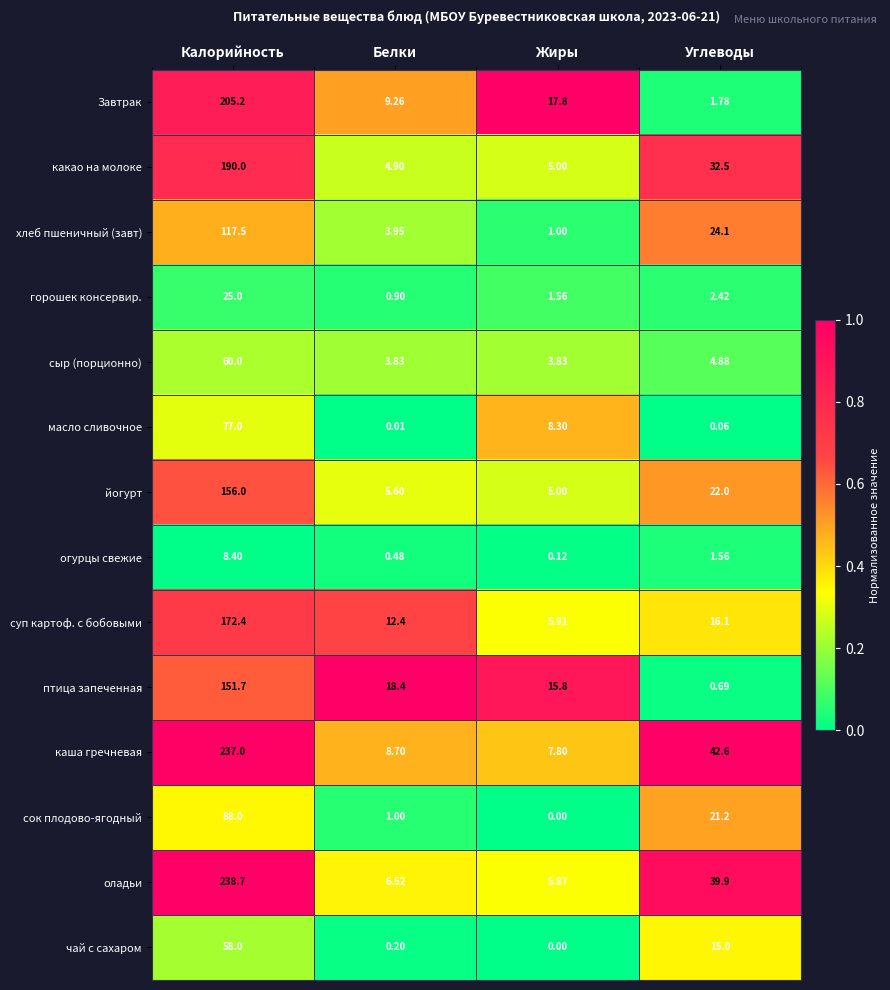

What is the greatest value displayed?

238.7